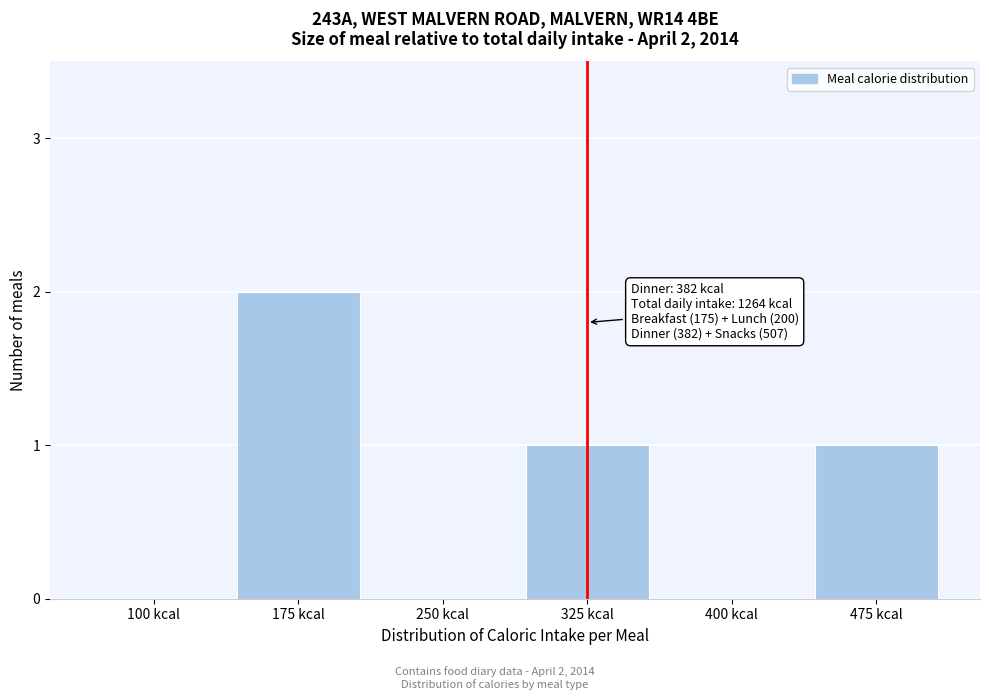

Reading left to right, extract all data points from this chart.

100 kcal=0	175 kcal=2	250 kcal=0	325 kcal=1	400 kcal=0	475 kcal=1